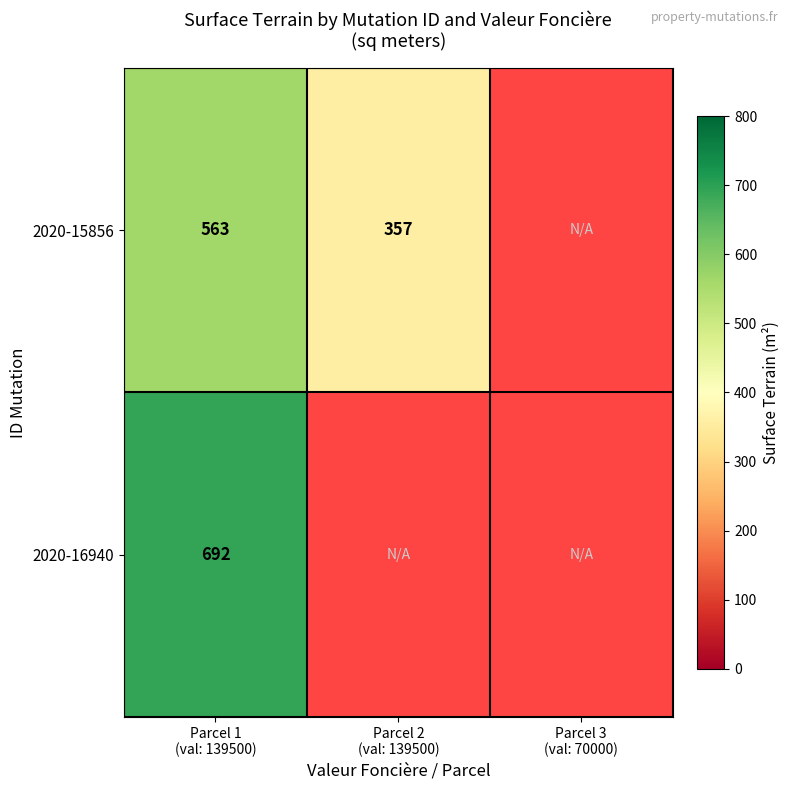

Is the value of 2020-15856 at Parcel 1 (val: 139500) greater than the value of 2020-16940 at Parcel 1 (val: 139500)?

No